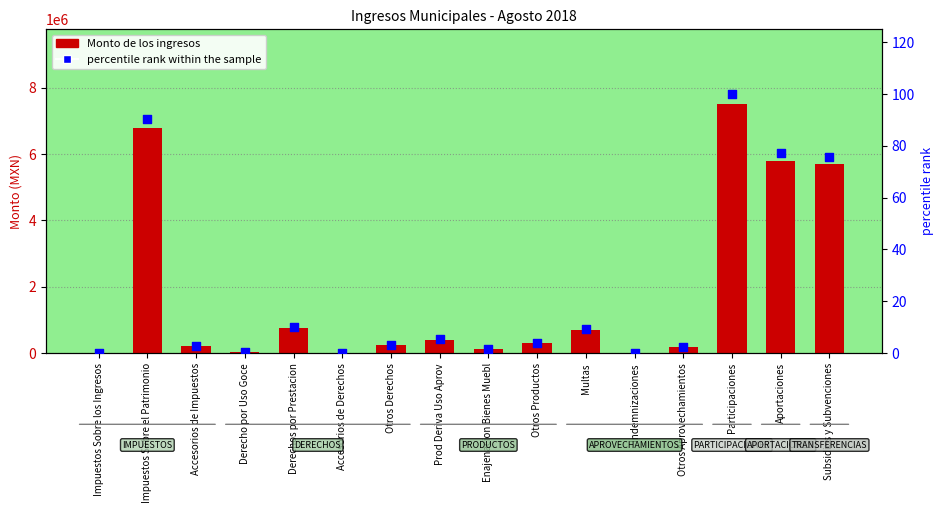

Which series contains the highest Y value?

Monto de los ingresos